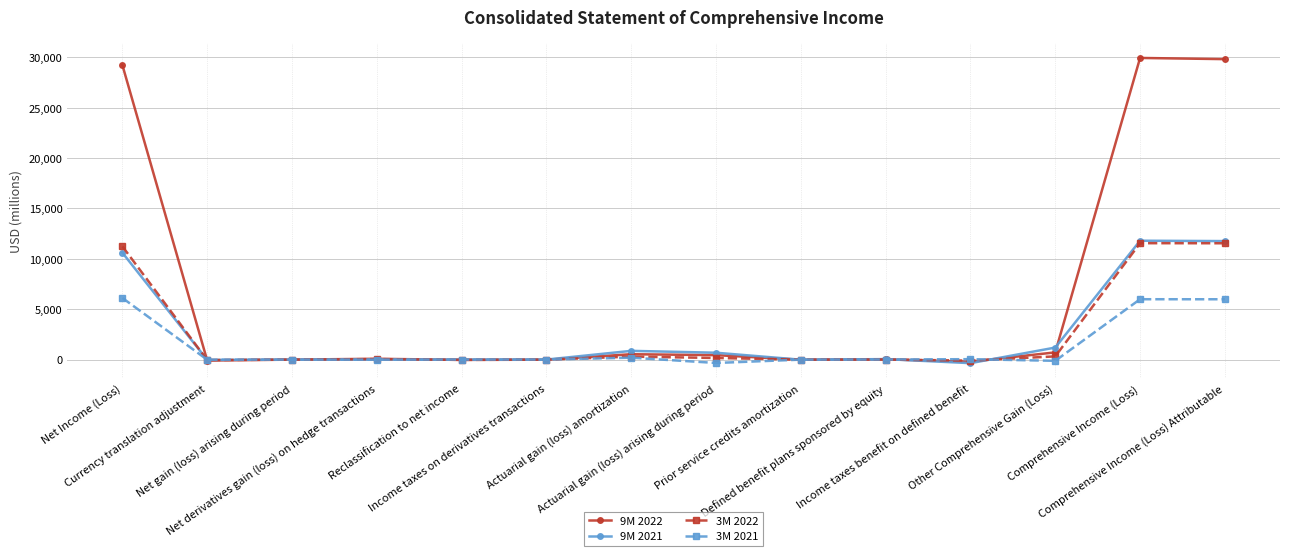

Is it true that 3M 2022 equals -49 at Currency translation adjustment?

True